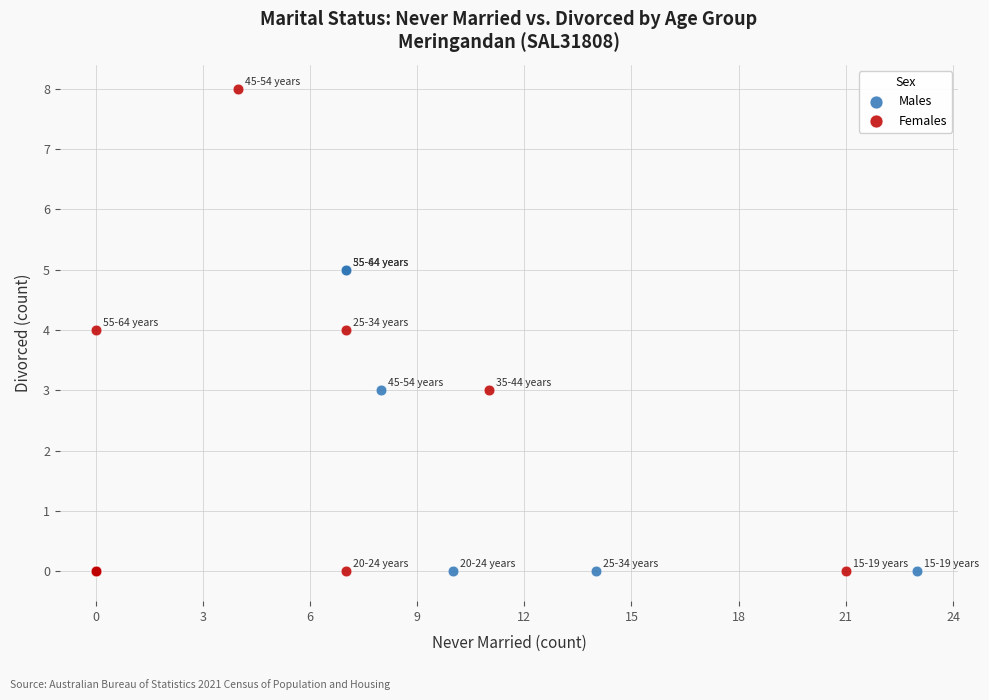

Which series has the widest spread of Y values?

Females